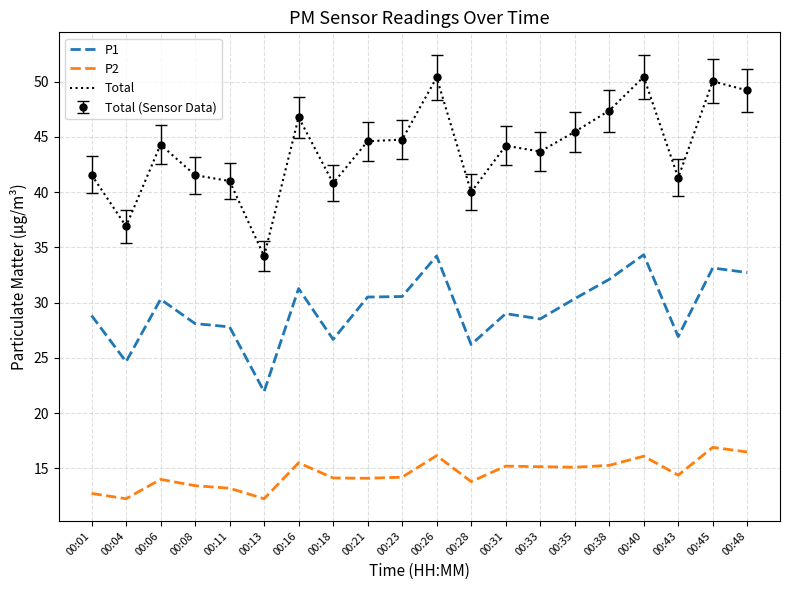

How many values in the Total series are below 44?

9